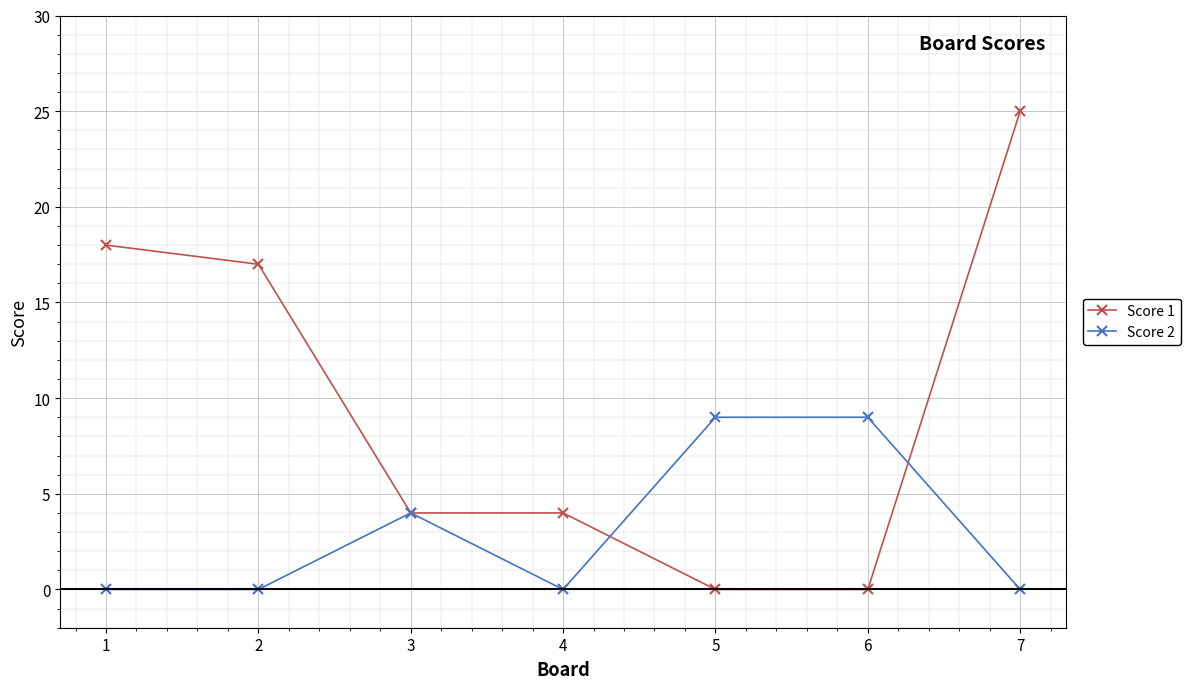

How many series are shown in this chart?

2